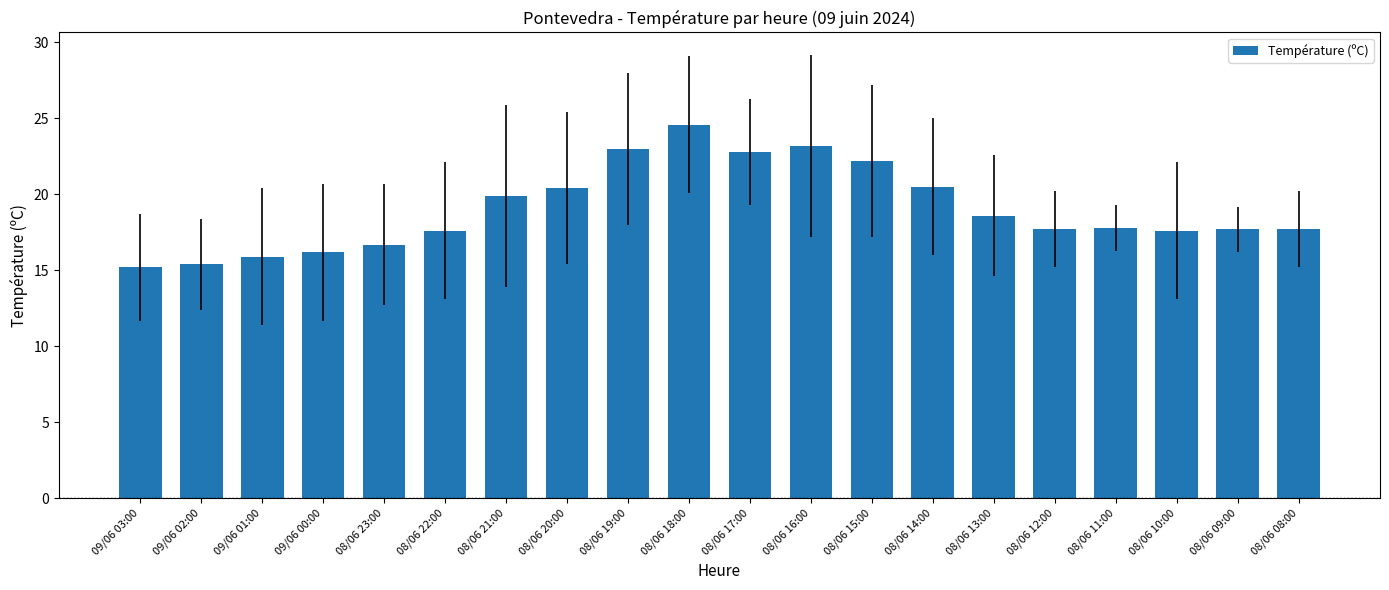

Which label corresponds to the largest value in the chart?

08/06 18:00